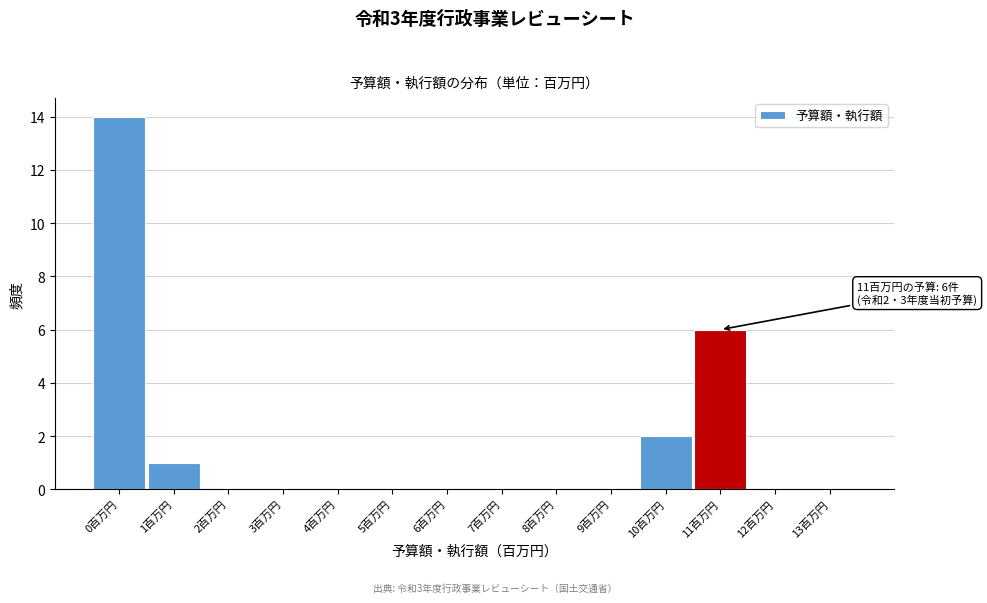

Reading right to left, what are all the values shown in this chart?

13百万円=0	12百万円=0	11百万円=6	10百万円=2	9百万円=0	8百万円=0	7百万円=0	6百万円=0	5百万円=0	4百万円=0	3百万円=0	2百万円=0	1百万円=1	0百万円=14